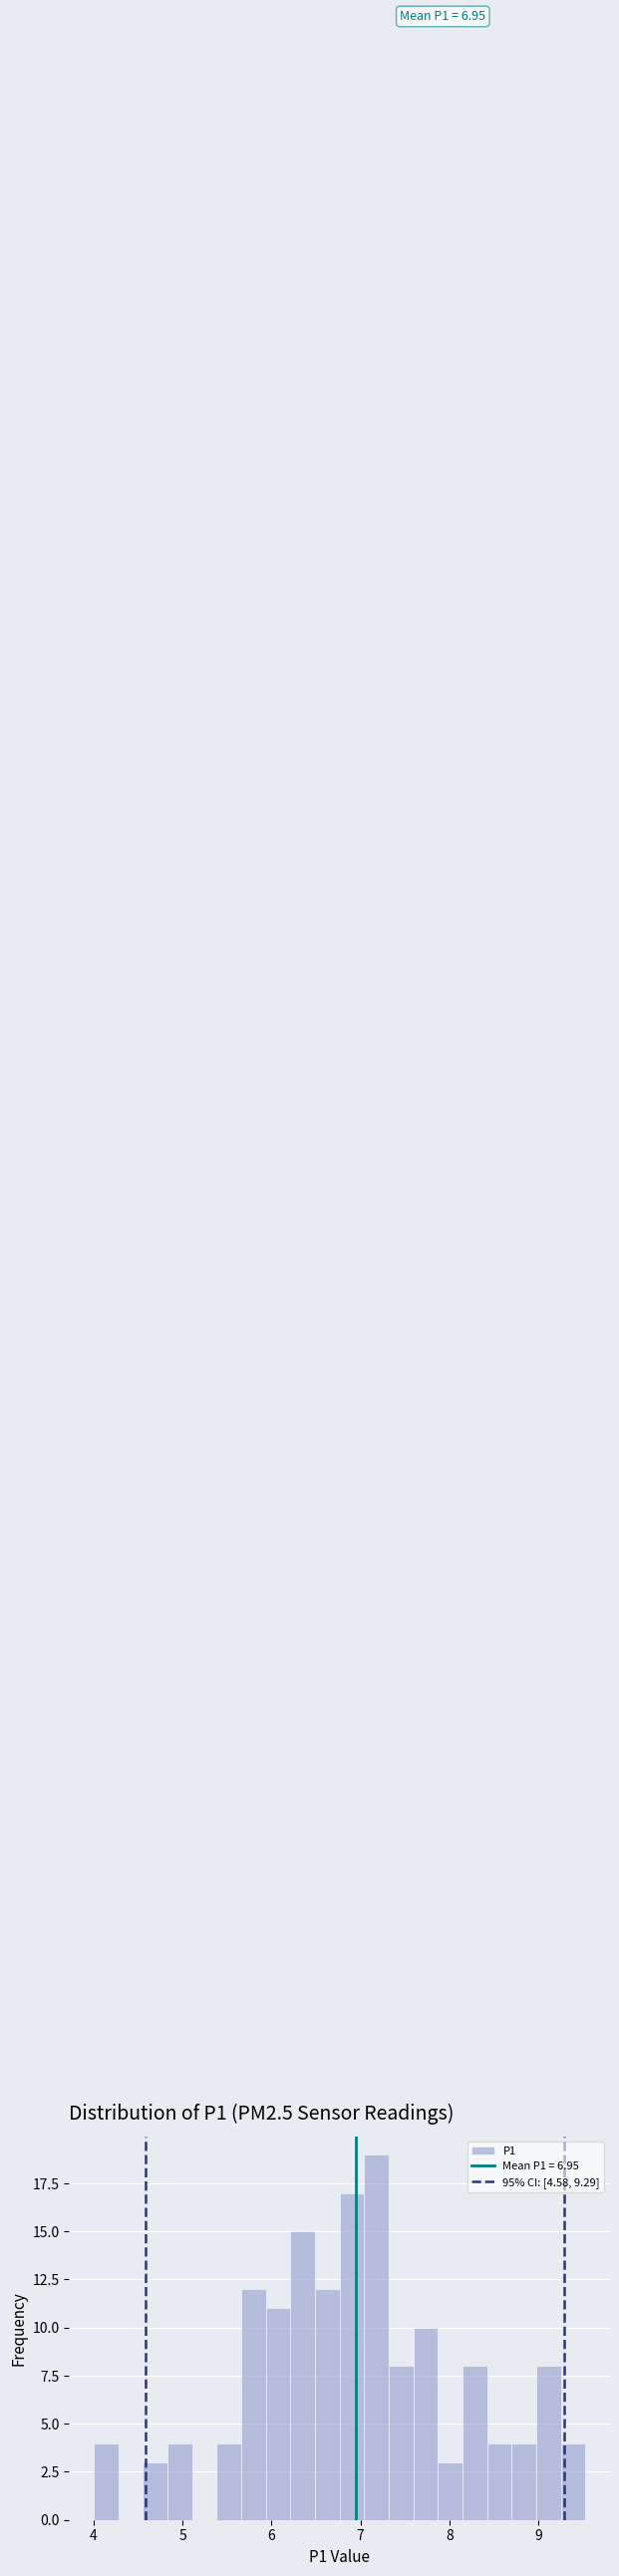

Around what value on the x-axis is the tallest bar? Give the approximate position of its centre, as read against the axis.

7.2